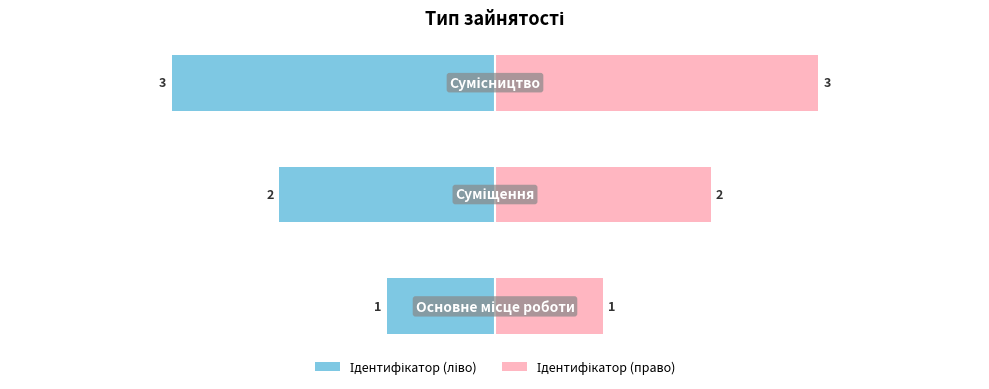

List the series in order of their overall mean, lowest first.

Ідентифікатор (ліво), Ідентифікатор (право)